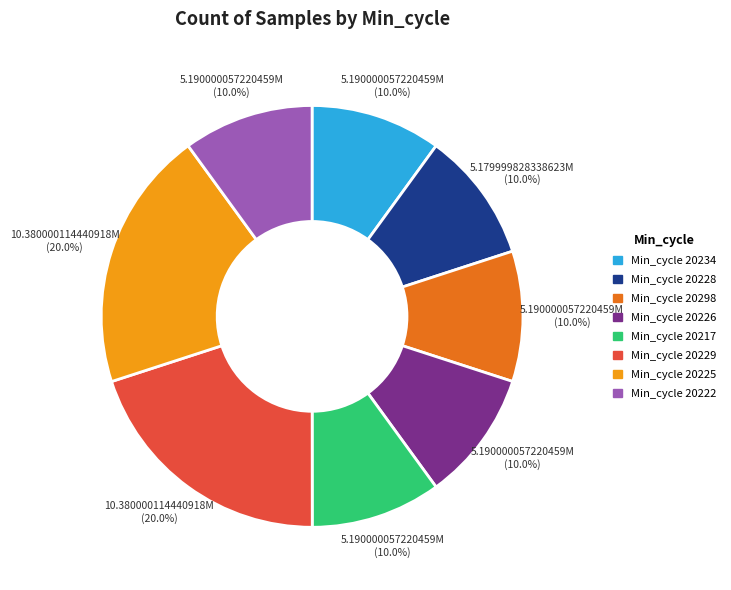

Approximately how many times larger is the value at Min_cycle 20234 compared to Min_cycle 20229?

0.5